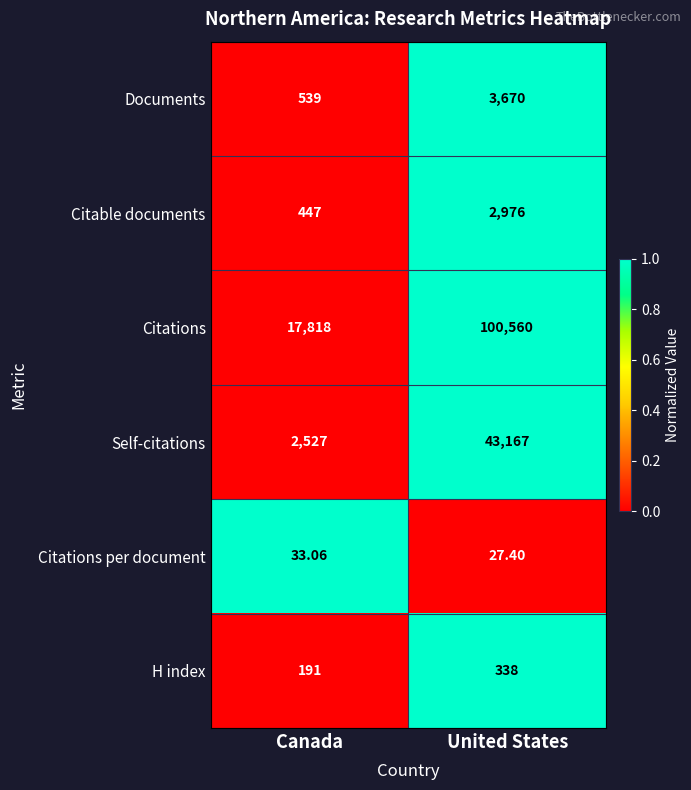

Between Canada and United States, which series saw the biggest shift?

Citations